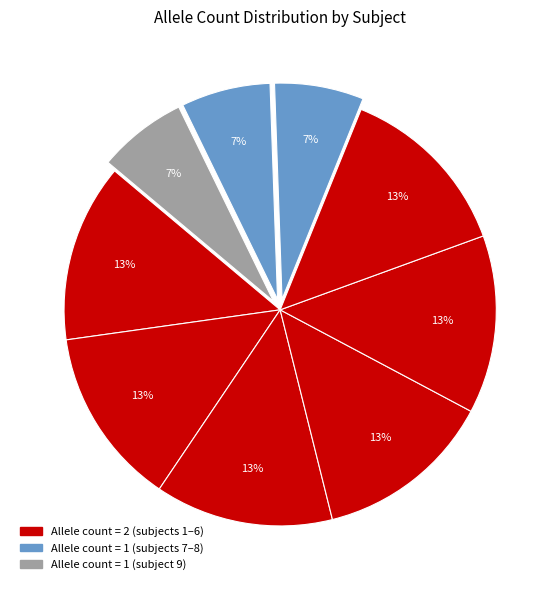

Is there any slice that represents more than half of the pie?

No